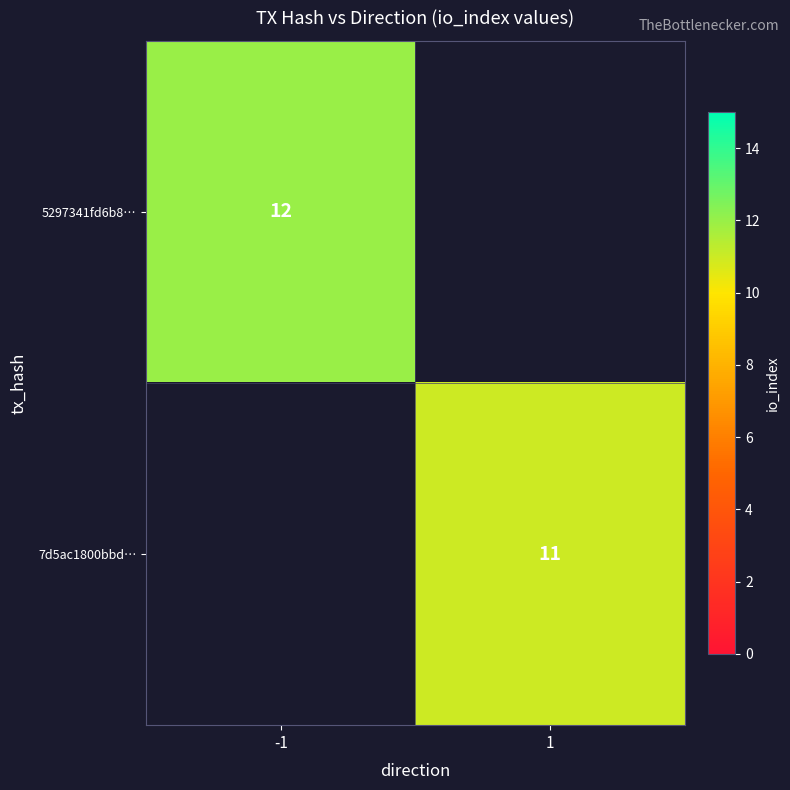

The value of 7d5ac1800bbd… at 1 is 11. True or false?

True